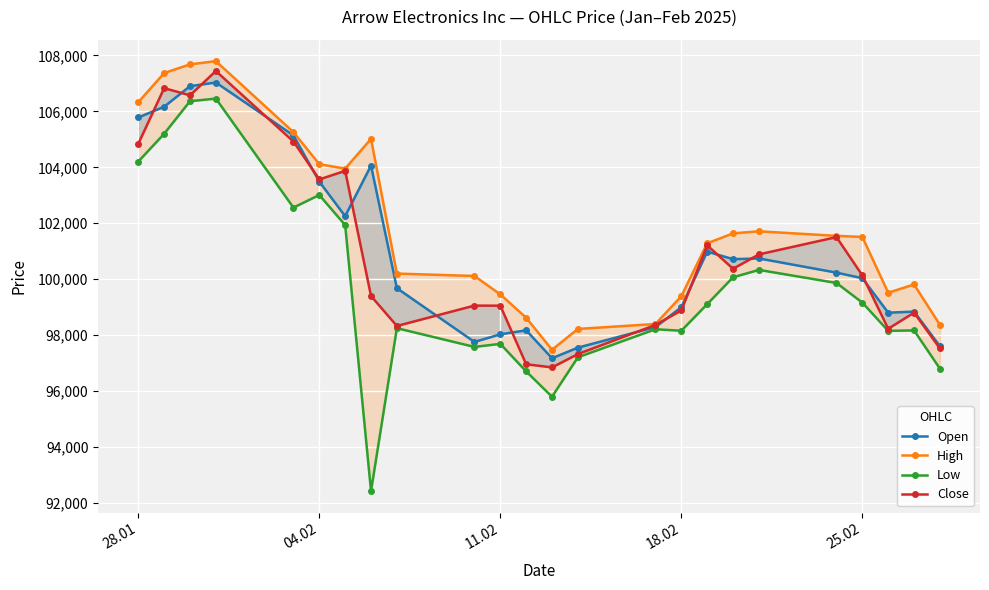

Which series has the widest spread of values?

Low